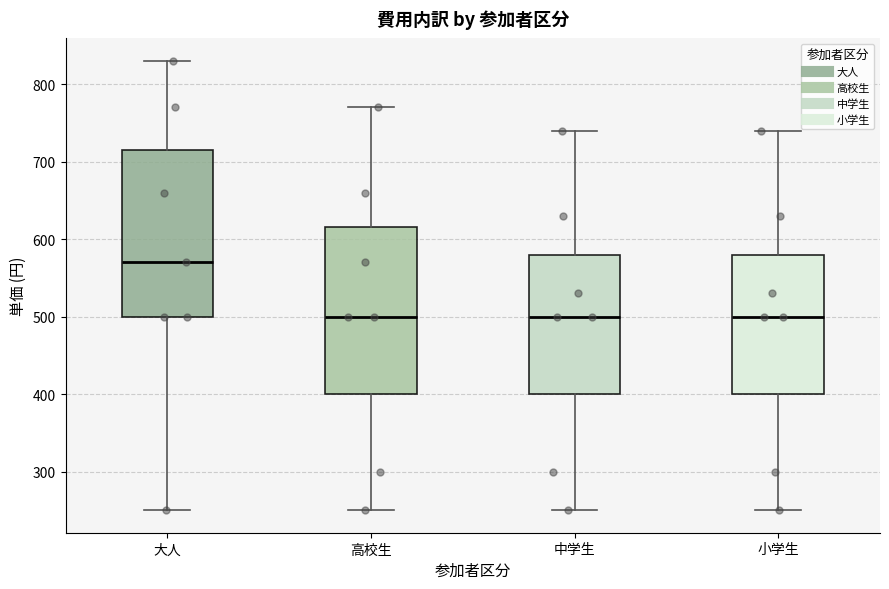

Reading left to right, transcribe this box plot: for each box, give where its median line is, the range the box spans, and where its two whiskers end, as read against the y-axis. The values are not printed on the chart, so give them approximately, as read against the axis.

大人: median 570, box 500 to 720, whiskers 250 to 830
高校生: median 500, box 400 to 620, whiskers 250 to 770
中学生: median 500, box 400 to 580, whiskers 250 to 740
小学生: median 500, box 400 to 580, whiskers 250 to 740